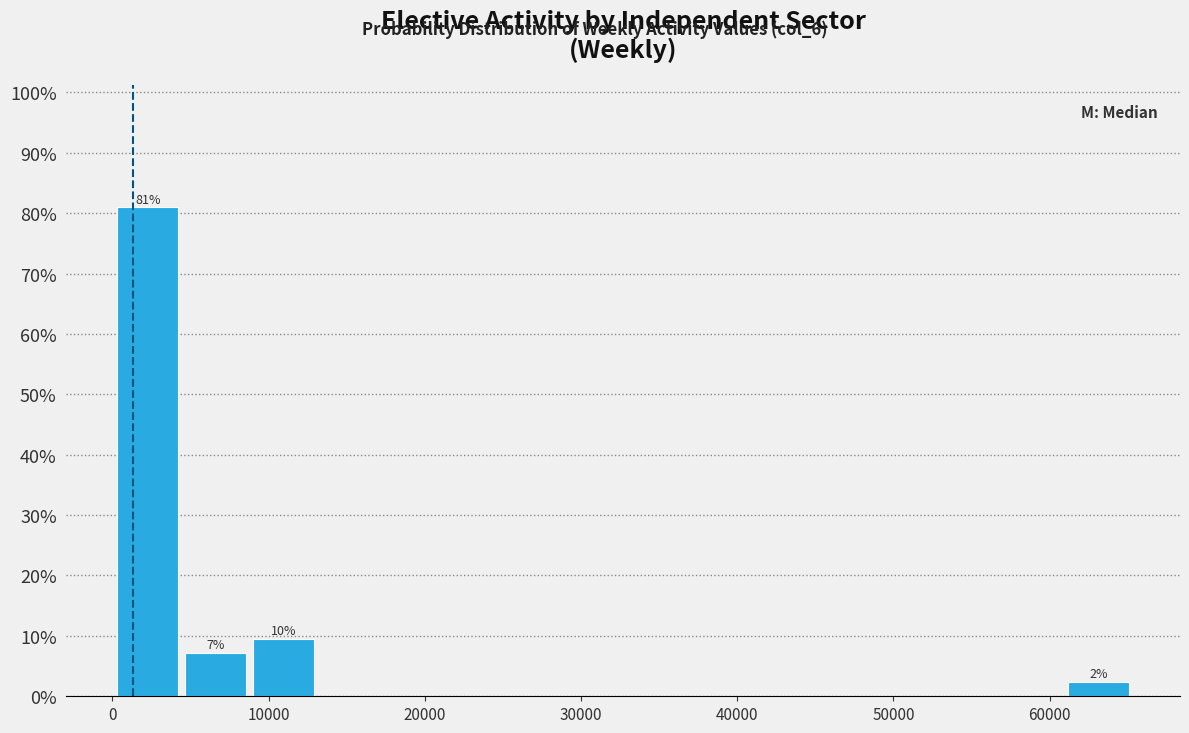

Over which range of the x-axis is the bar tallest?

0 to 4000